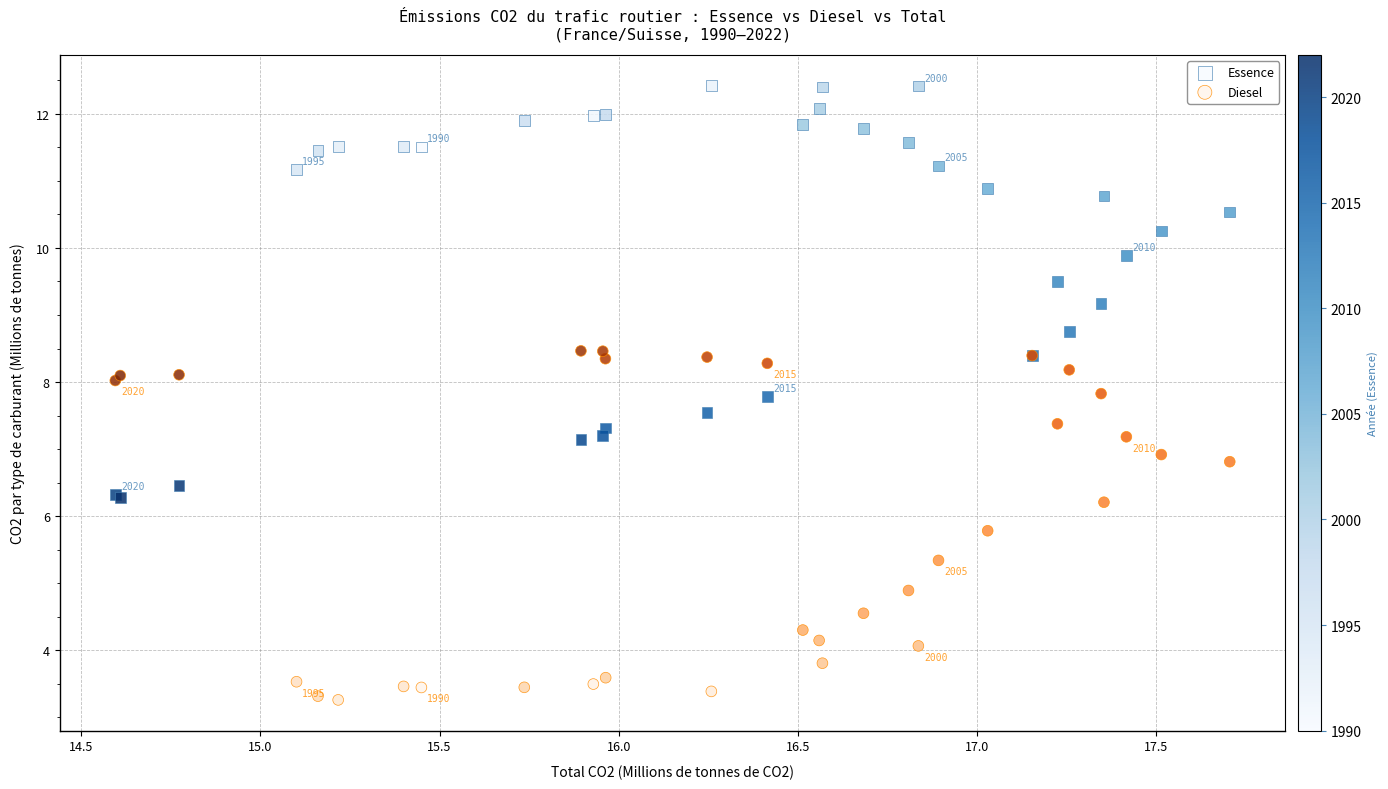

Which series contains the lowest Y value?

Diesel